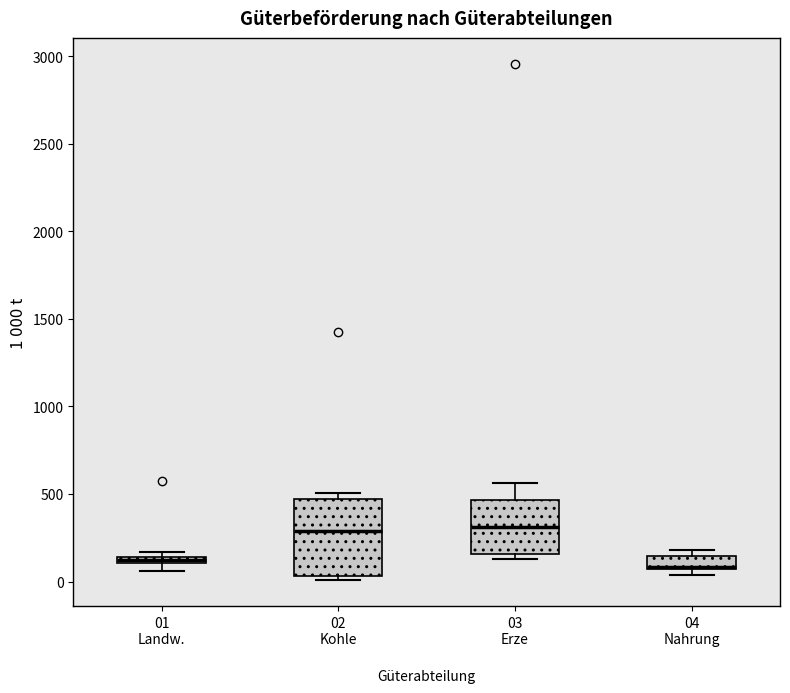

Which box is the tallest, from its lower edge to its upper edge?

02 Kohle